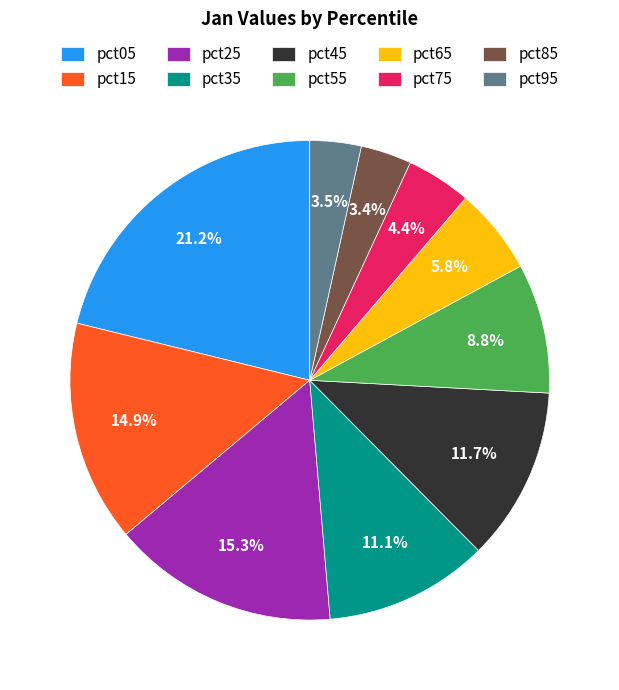

What is the largest slice in the pie chart?

pct05